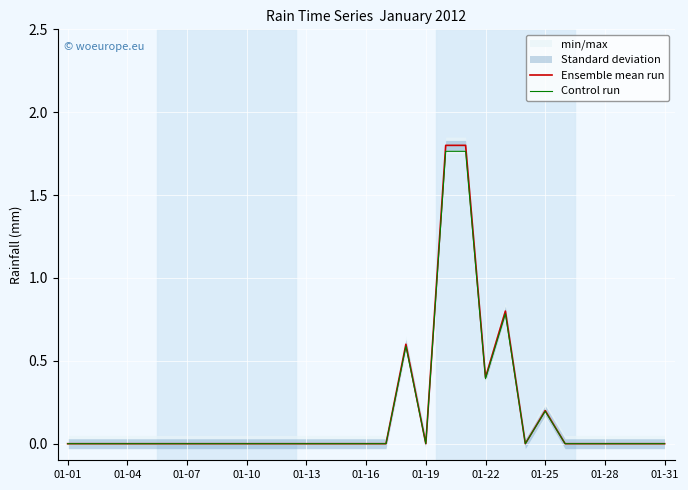

Which category has the lowest value across all series?

01-01